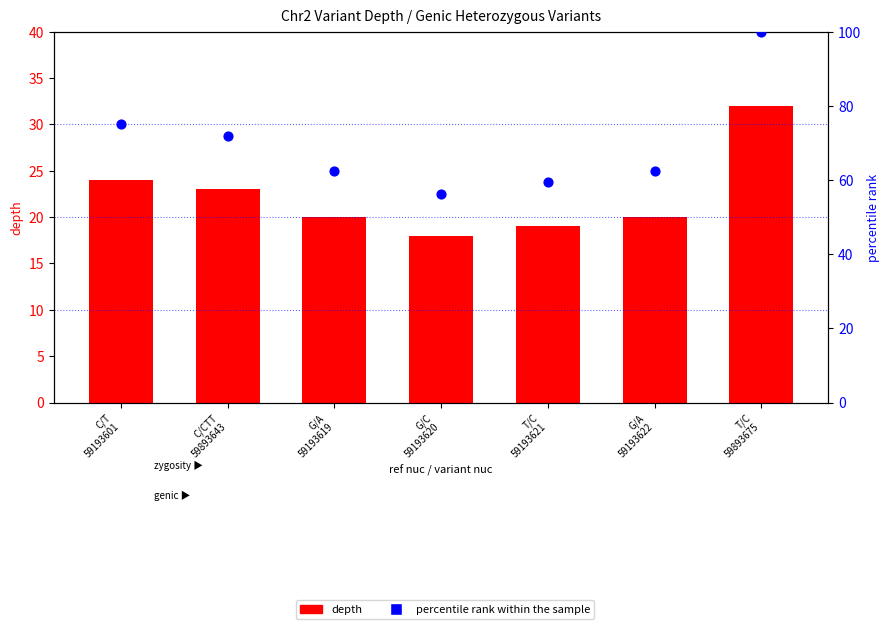

What is the total value across all series at G/A
59193622?

82.5